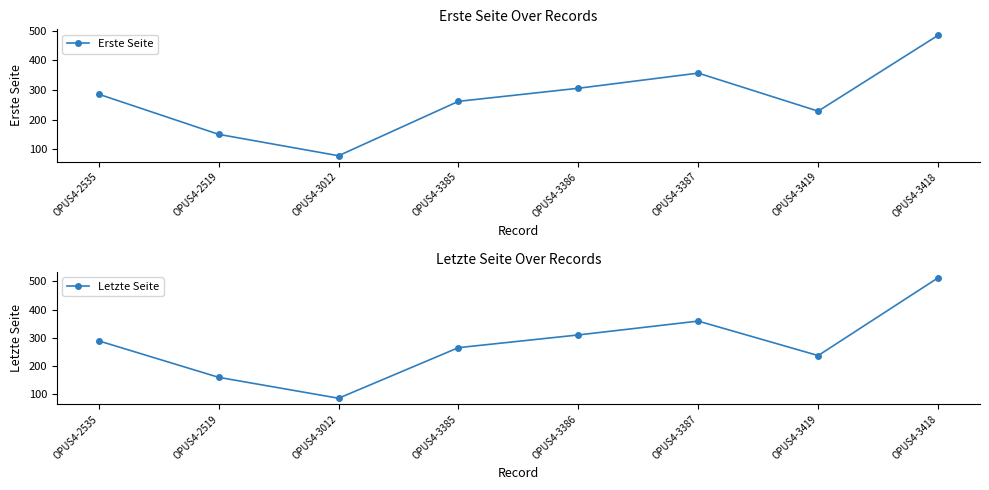

How many lines are shown in the chart?

2